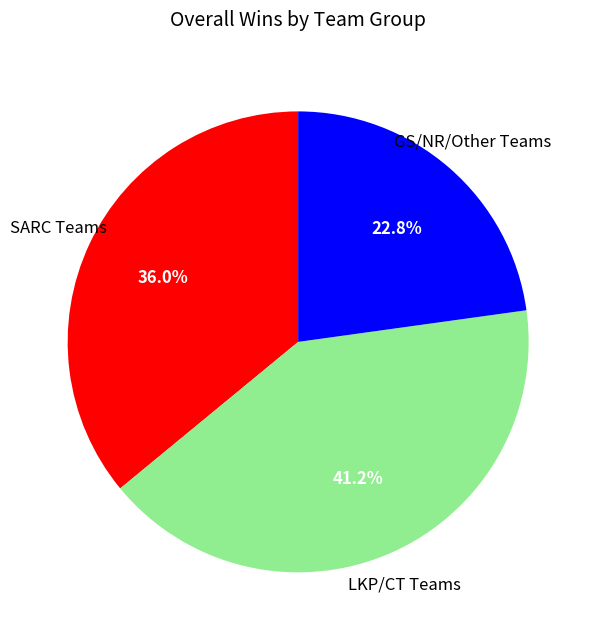

Is there a majority slice in this chart?

No